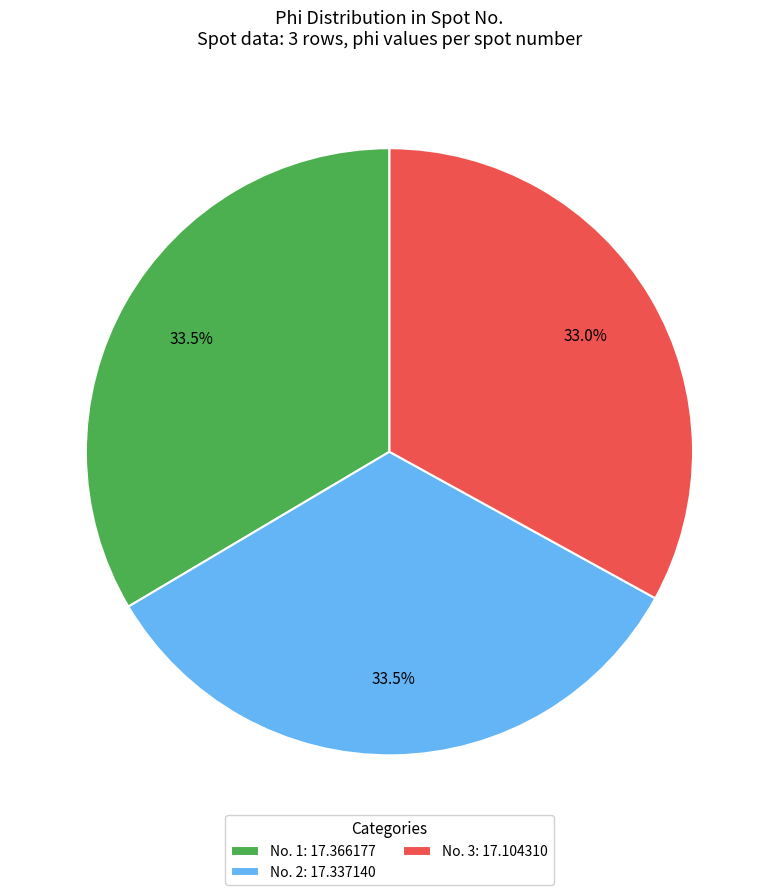

How many segments does this pie chart have?

3